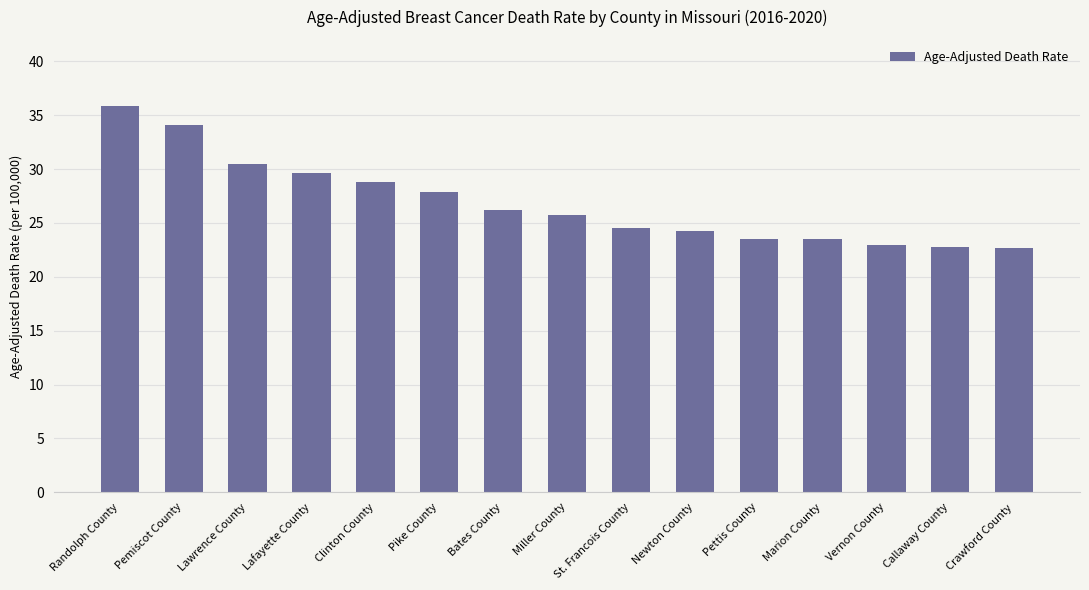

What is the maximum value shown in the chart?

35.9